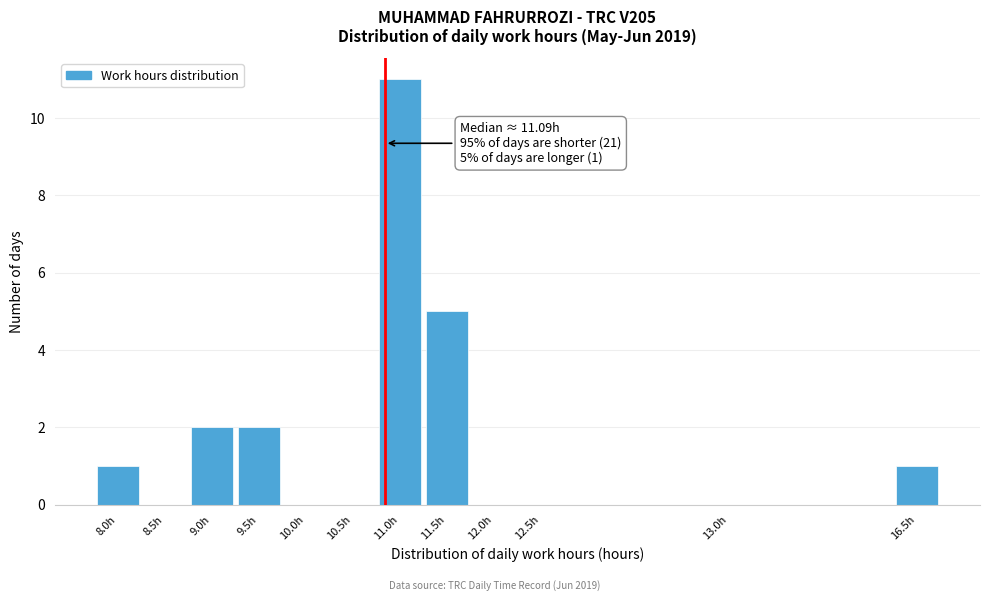

Reading left to right, what are all the values shown in this chart?

8.0h=1	8.5h=0	9.0h=2	9.5h=2	10.0h=0	10.5h=0	11.0h=11	11.5h=5	12.0h=0	12.5h=0	13.0h=0	16.5h=1